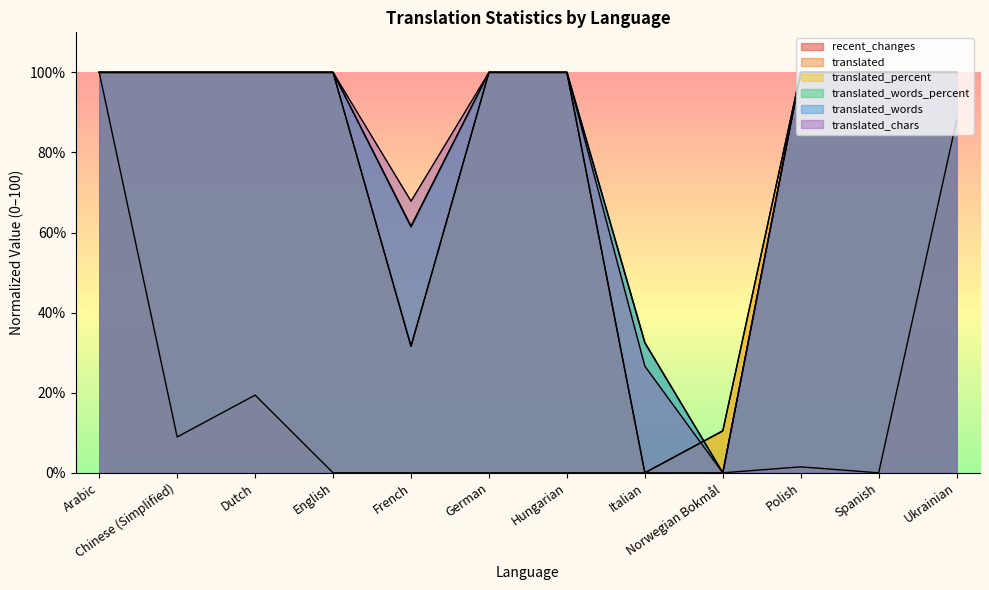

What are all the series names shown in the legend?

recent_changes, translated, translated_percent, translated_words_percent, translated_words, translated_chars